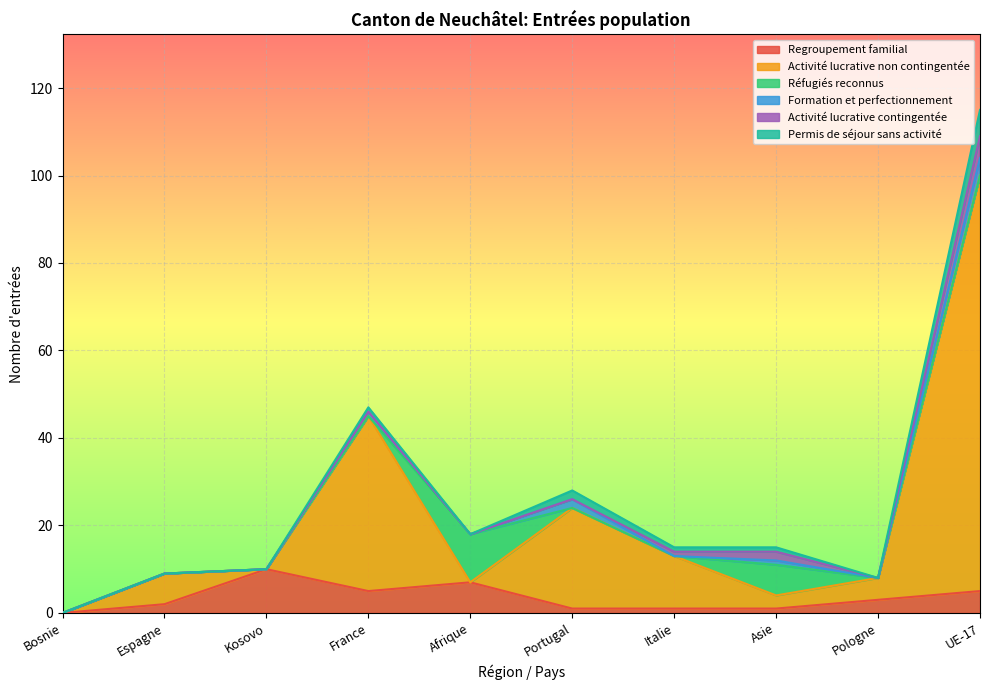

What is the label of the 6th point from the right?

Afrique